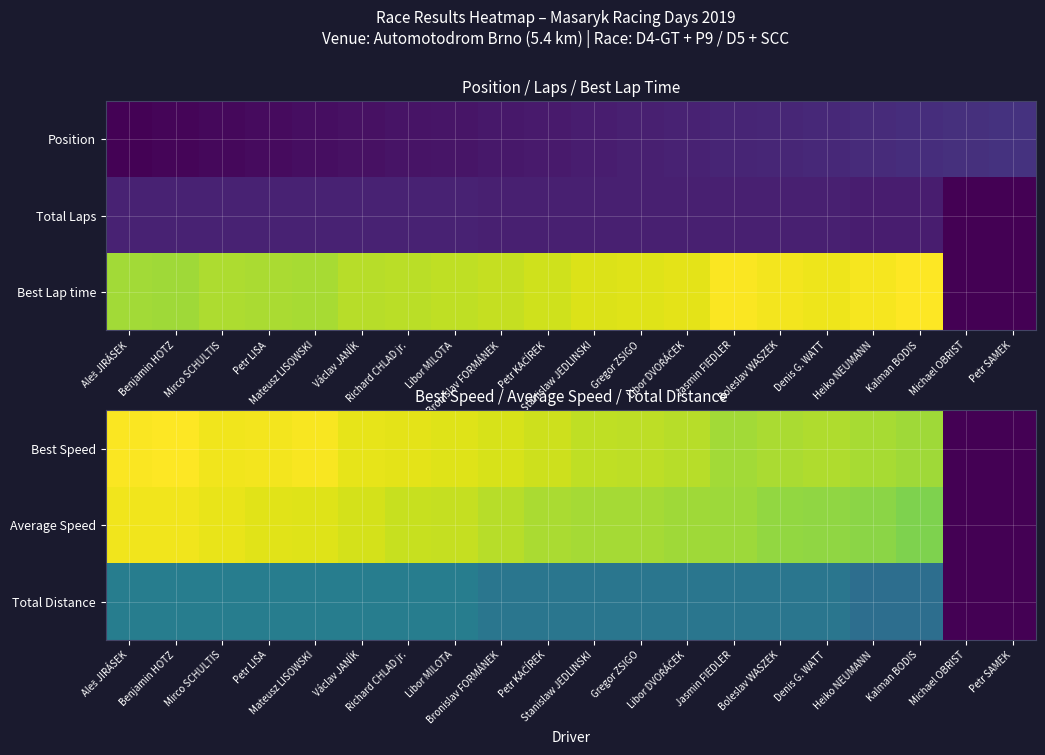

Count the number of categories in the chart.

20